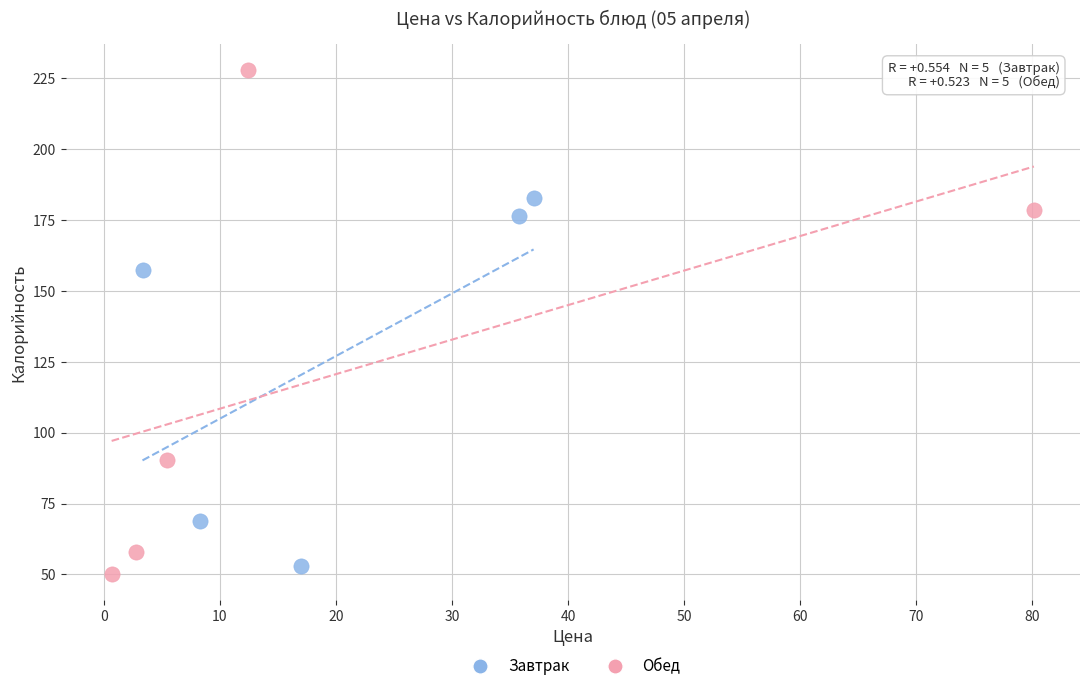

What are all the series names shown in the legend?

Завтрак, Обед